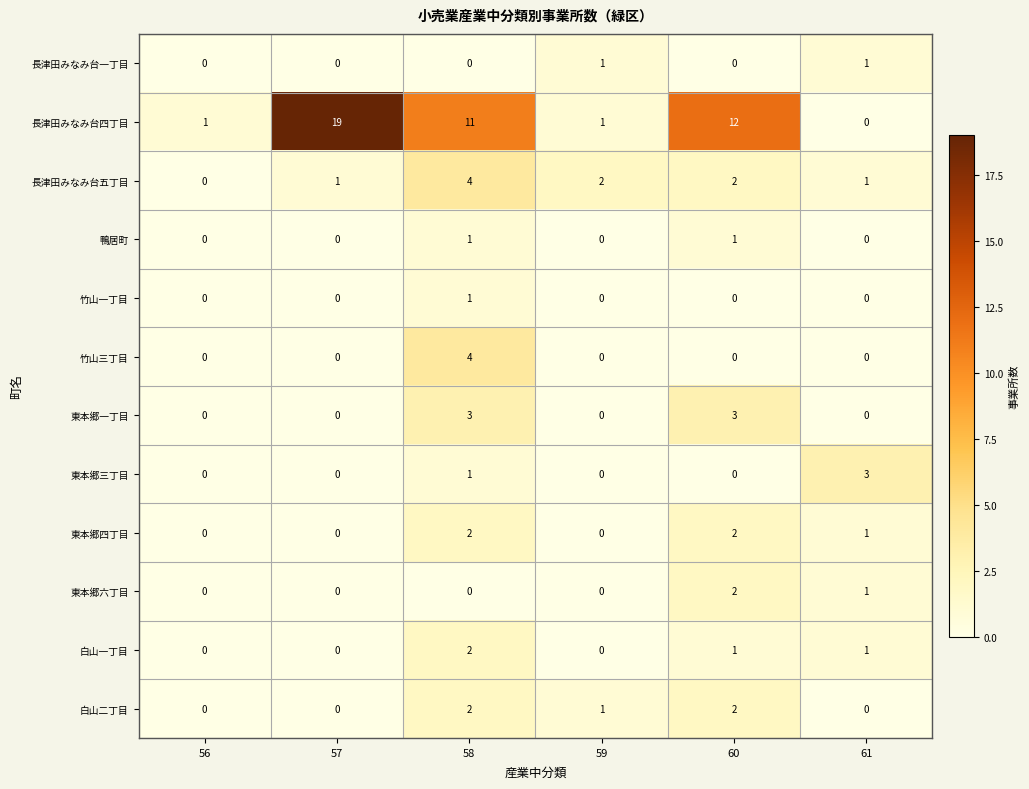

What is the difference between the maximum and minimum values in the 竹山三丁目 series?

4